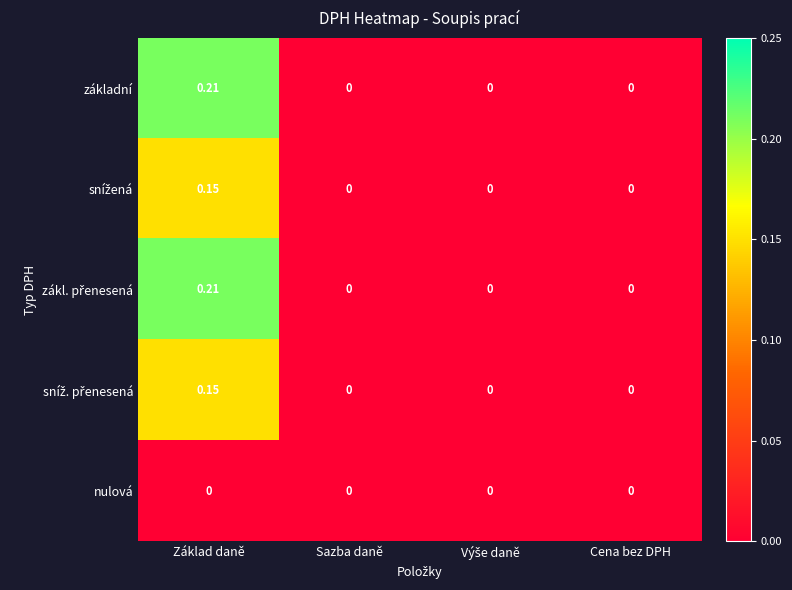

What is the total value across all series at Základ daně?

0.7